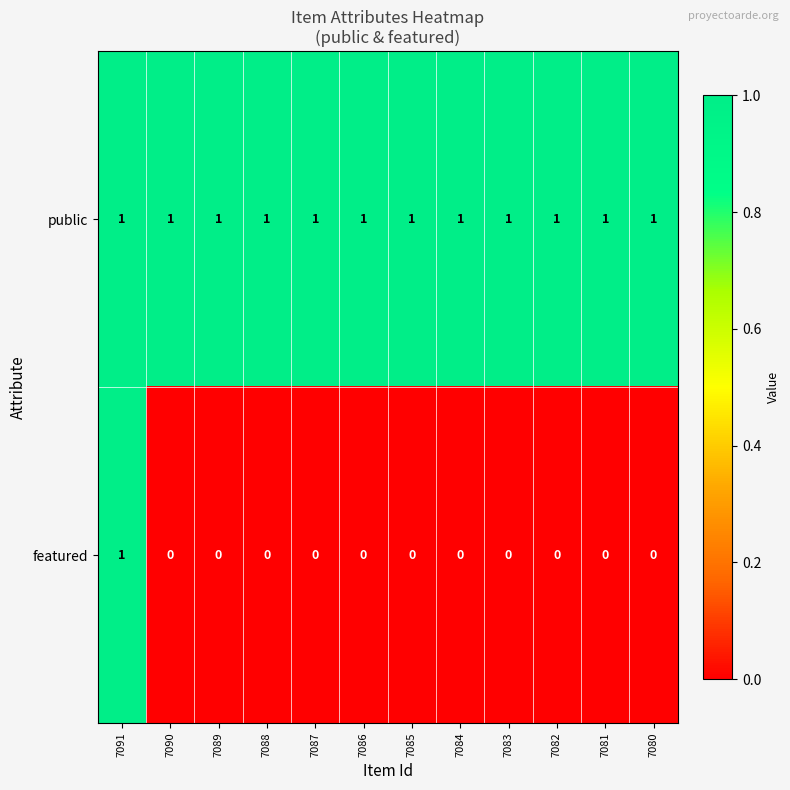

The featured series shows 0 at 7090. True or false?

True